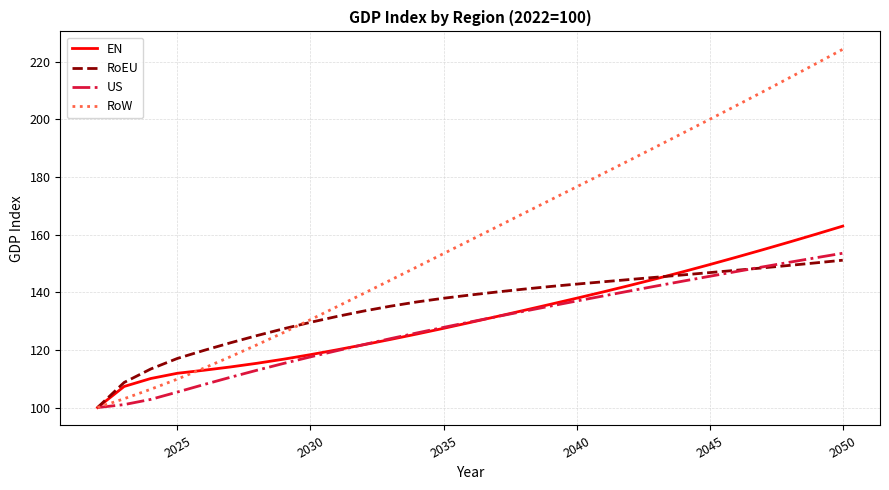

Which series has the widest spread of values?

RoW